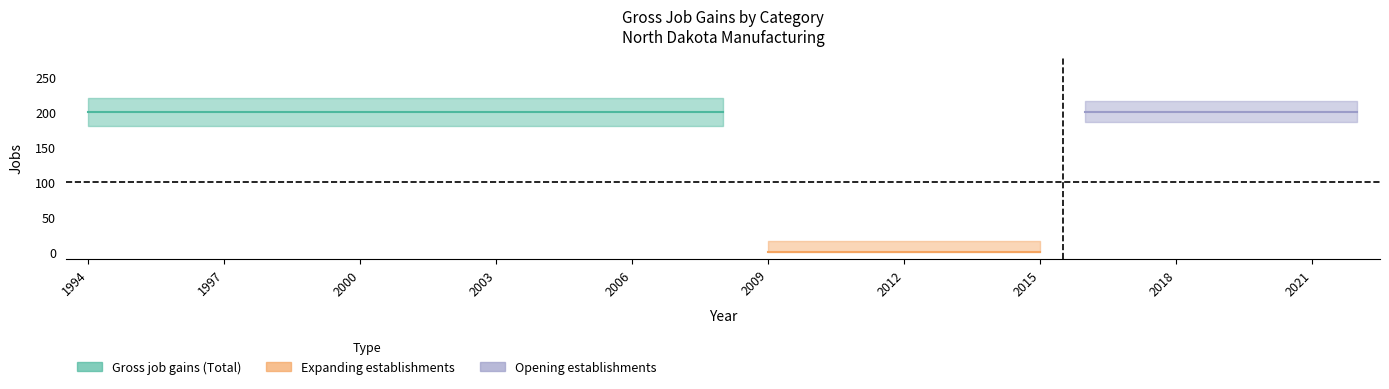

What are all the series names shown in the legend?

Gross job gains (Total), Expanding establishments, Opening establishments